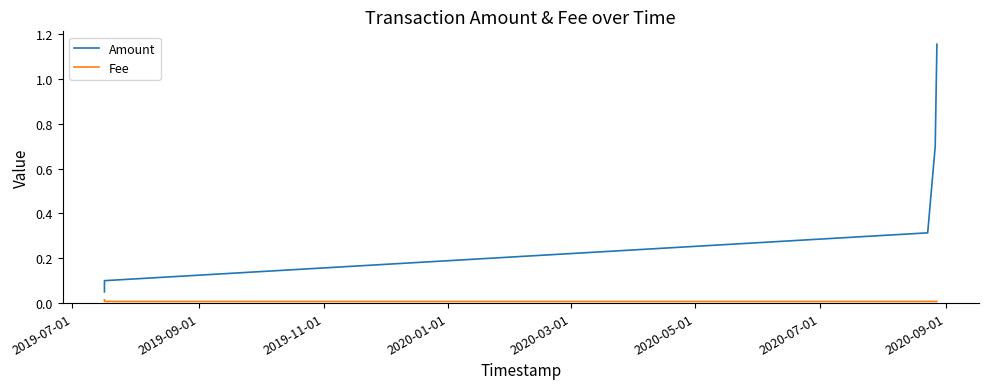

What is the difference between the maximum and minimum values in the Amount series?

1.1